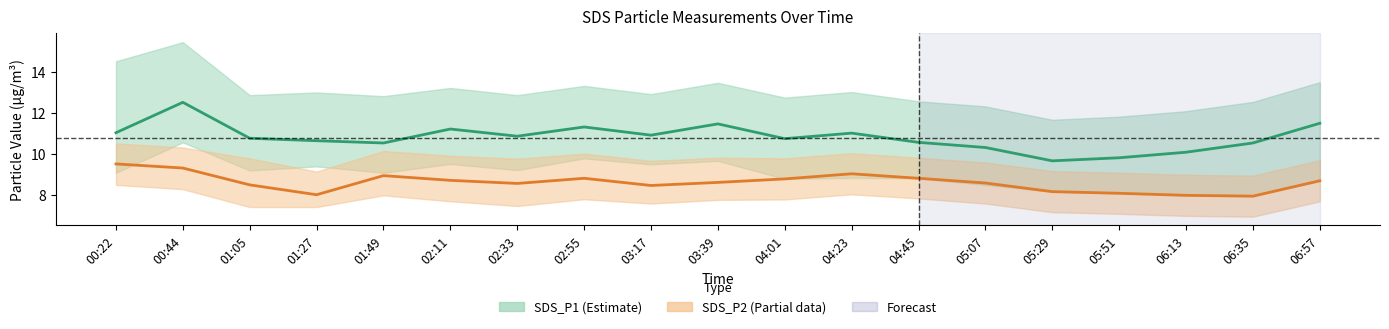

How many values in the SDS_P2 (Partial data) series exceed 8?

16